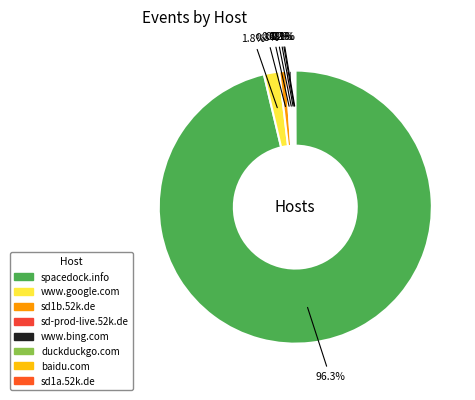

Is there any slice that represents more than half of the pie?

Yes